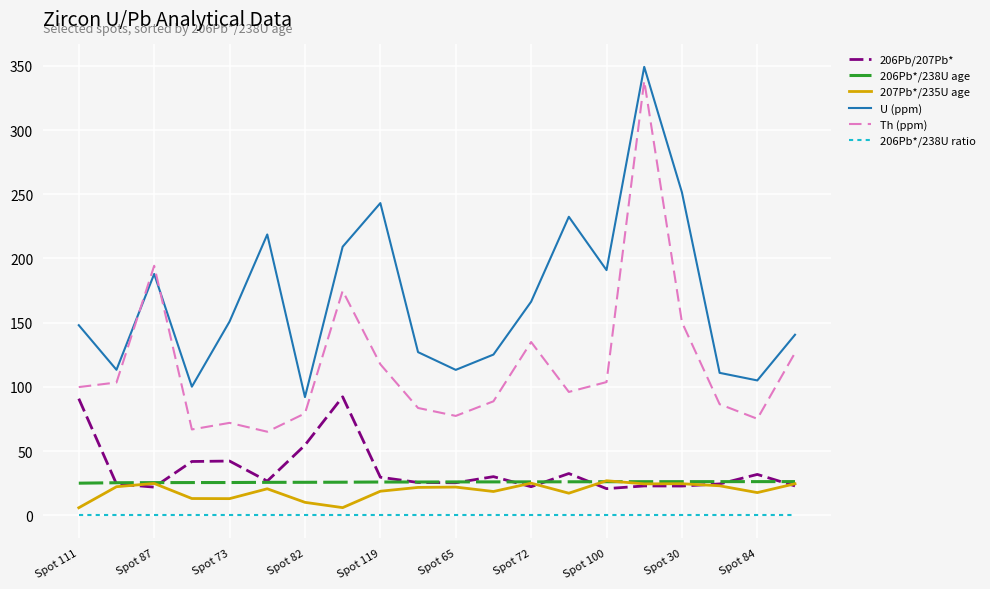

What are all the series names shown in the legend?

206Pb/207Pb*, 206Pb*/238U age, 207Pb*/235U age, U (ppm), Th (ppm), 206Pb*/238U ratio